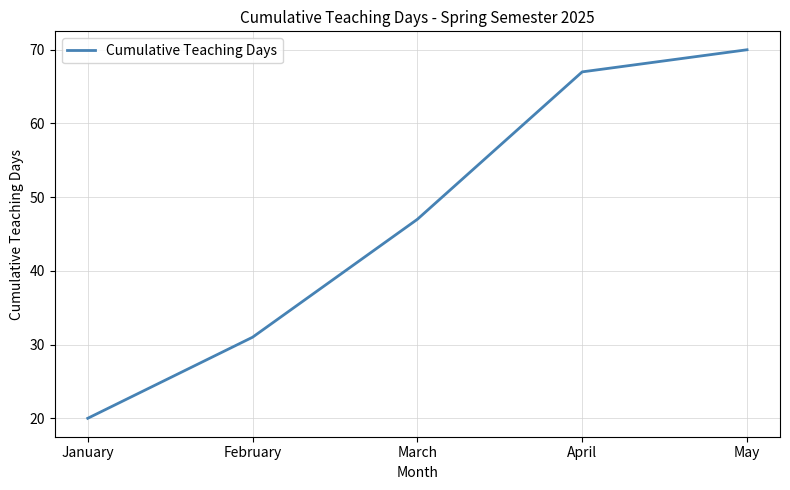

Which category has the highest value across all series?

May